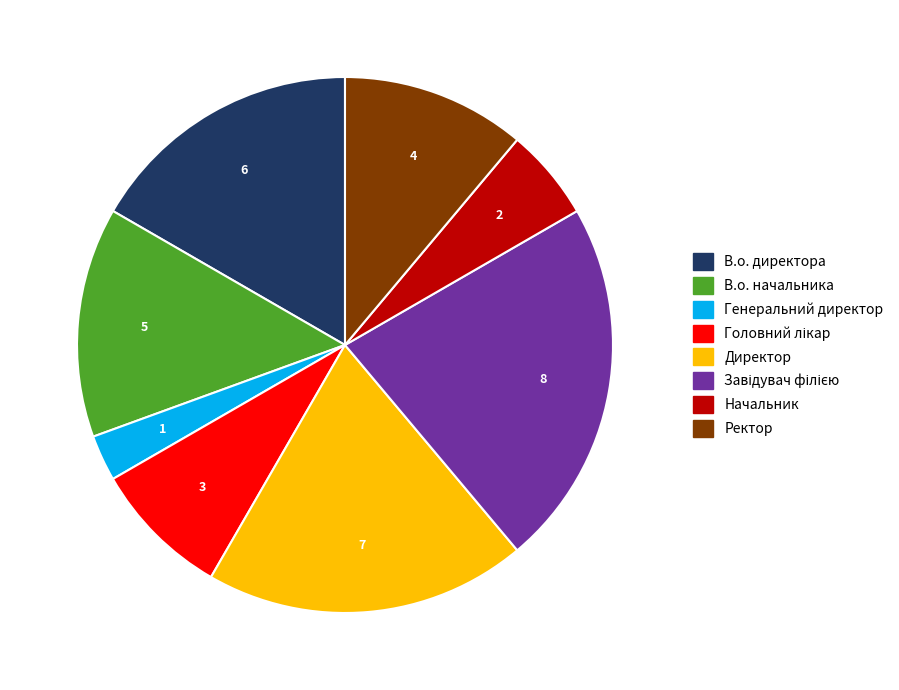

Between В.о. начальника and Ректор, which is larger?

В.о. начальника